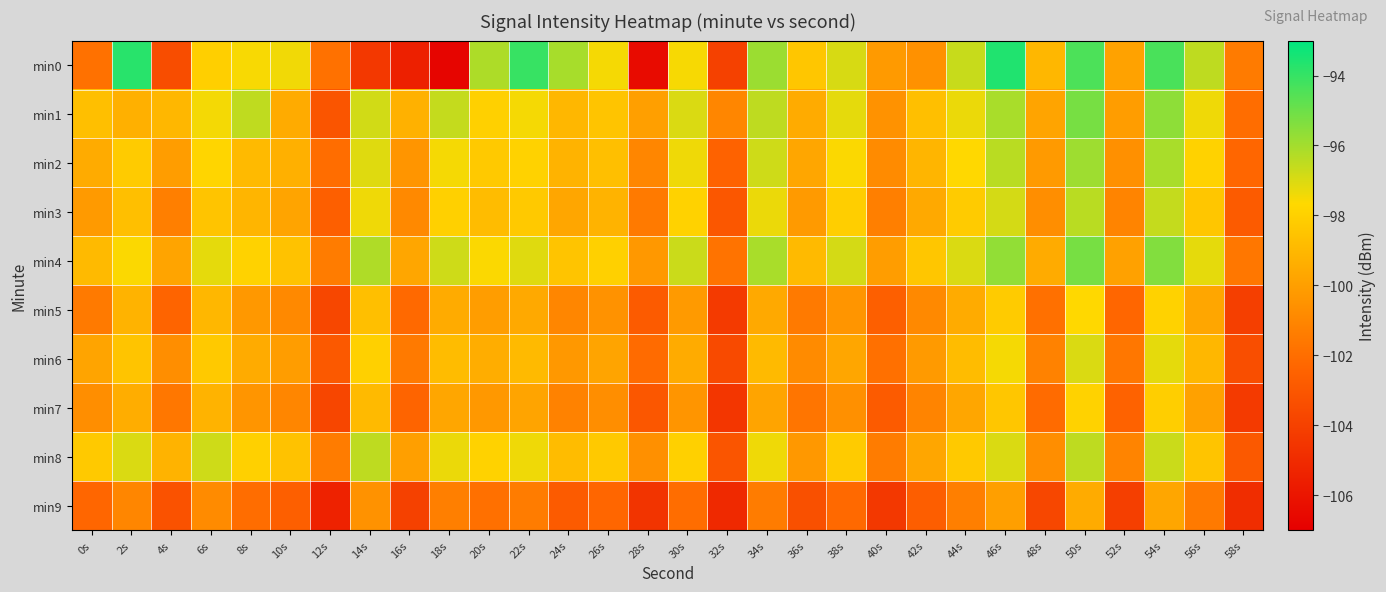

Between 28s and 18s, which is larger?

28s